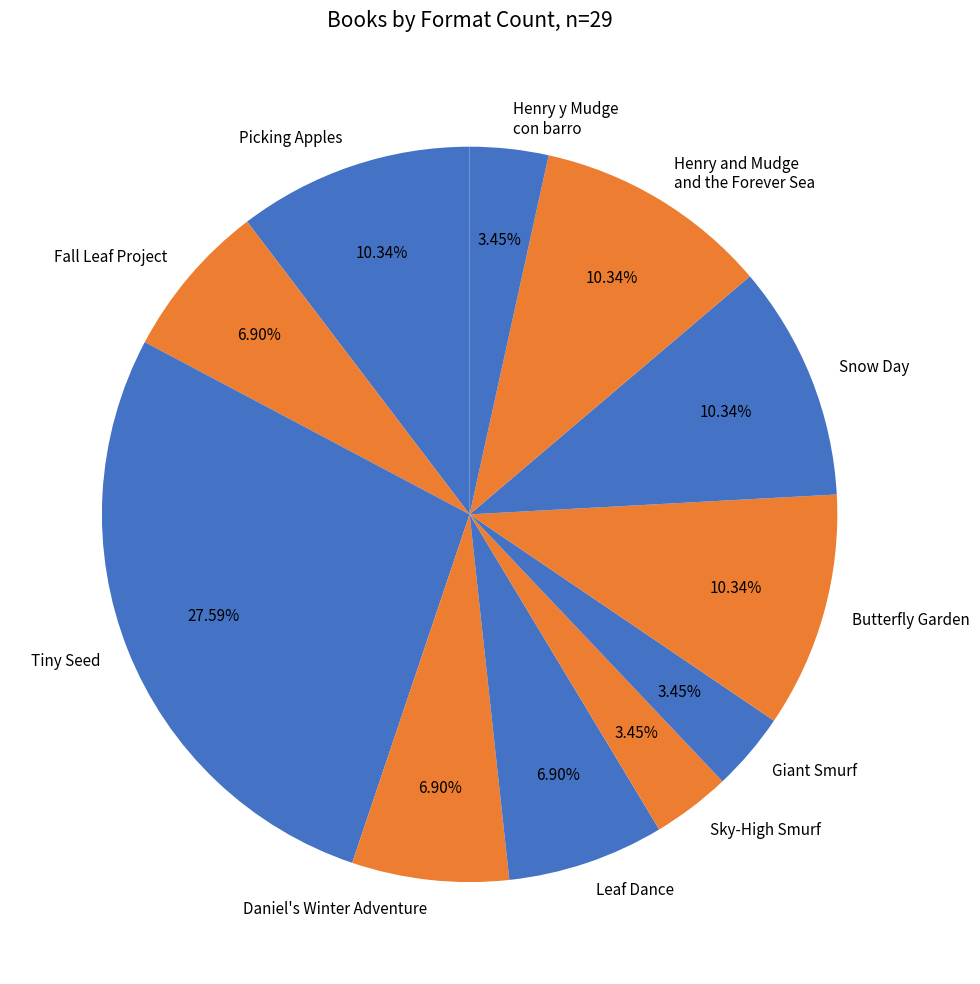

Is there a majority slice in this chart?

No